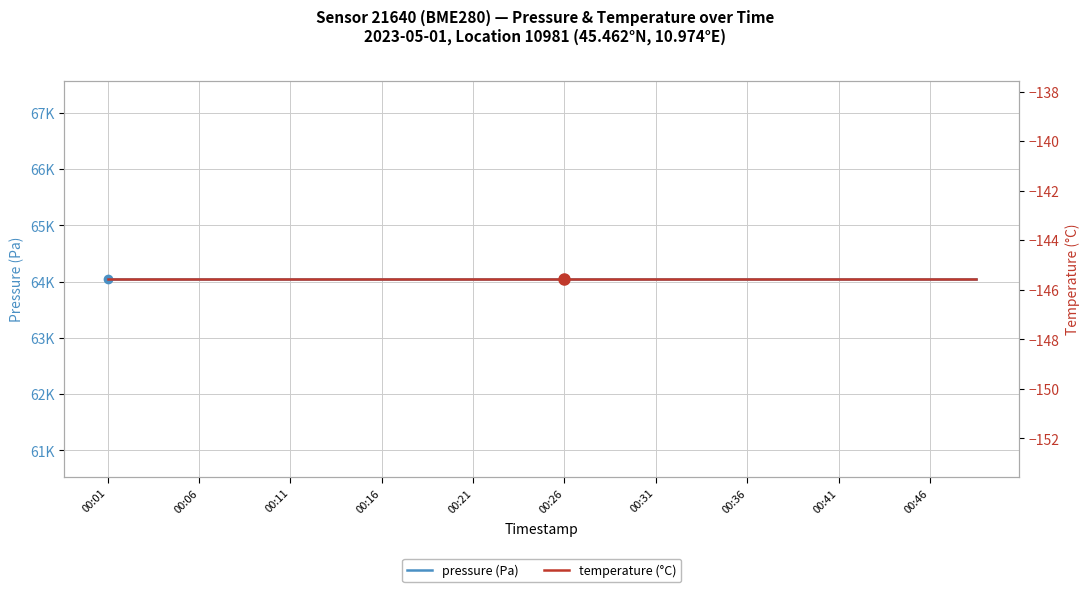

What is the smallest value displayed?

-145.6